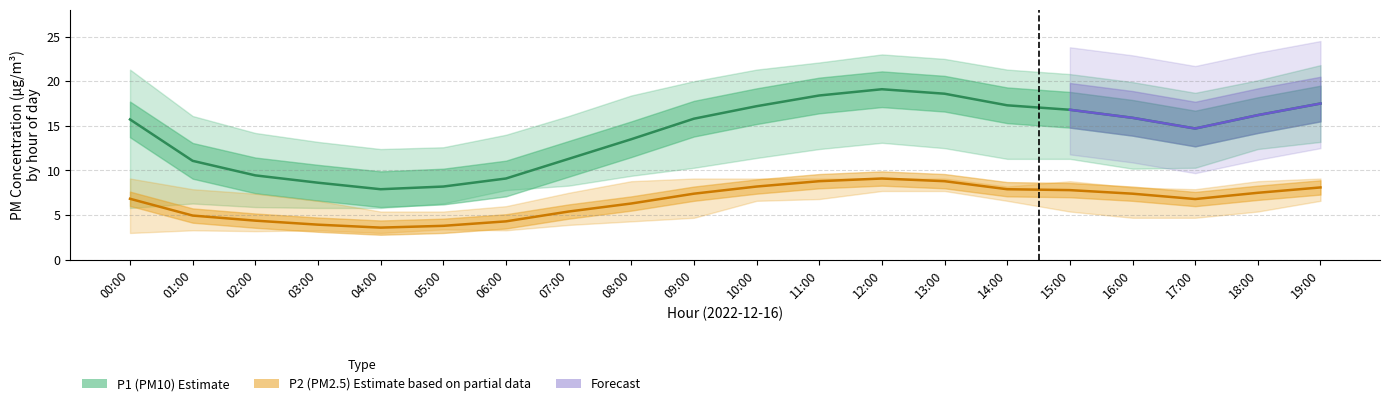

Rank the categories by P1 value from highest to lowest.

12:00, 13:00, 11:00, 19:00, 14:00, 10:00, 15:00, 18:00, 16:00, 09:00, 00:00, 17:00, 08:00, 07:00, 01:00, 02:00, 06:00, 03:00, 05:00, 04:00